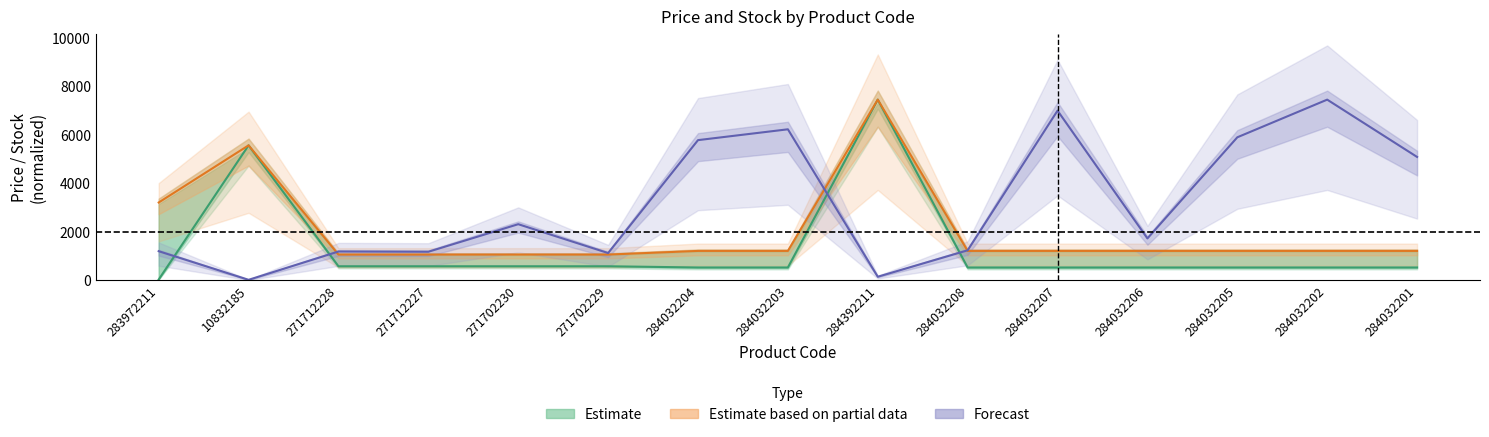

What is the label of the 15th point from the left?

284032201